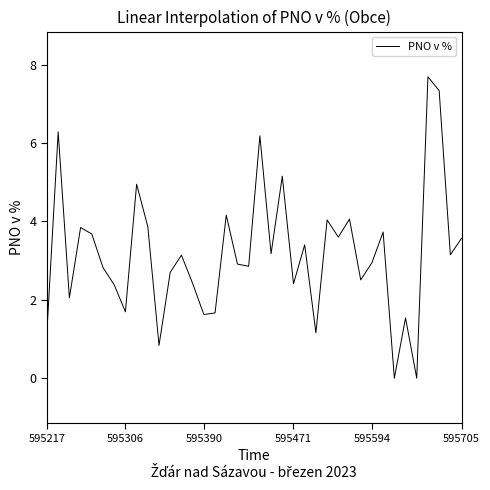

How many interior local peaks (higher than both neighbors) does the data have?

13